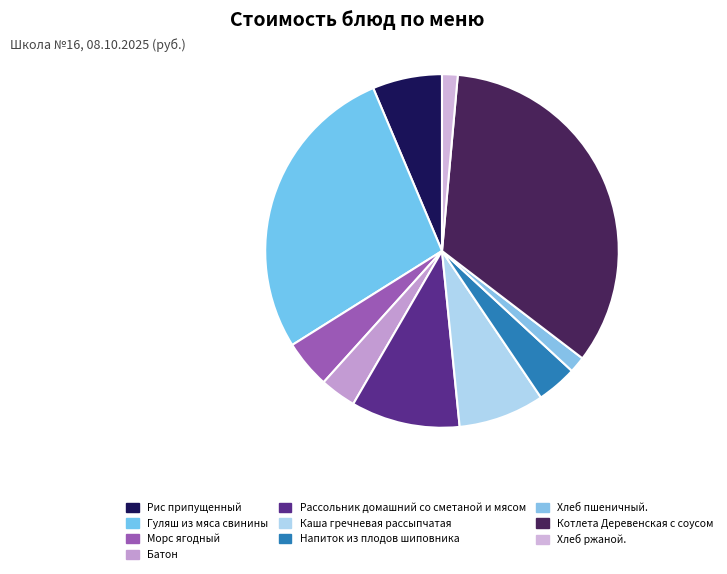

How many slices are in this pie chart?

10